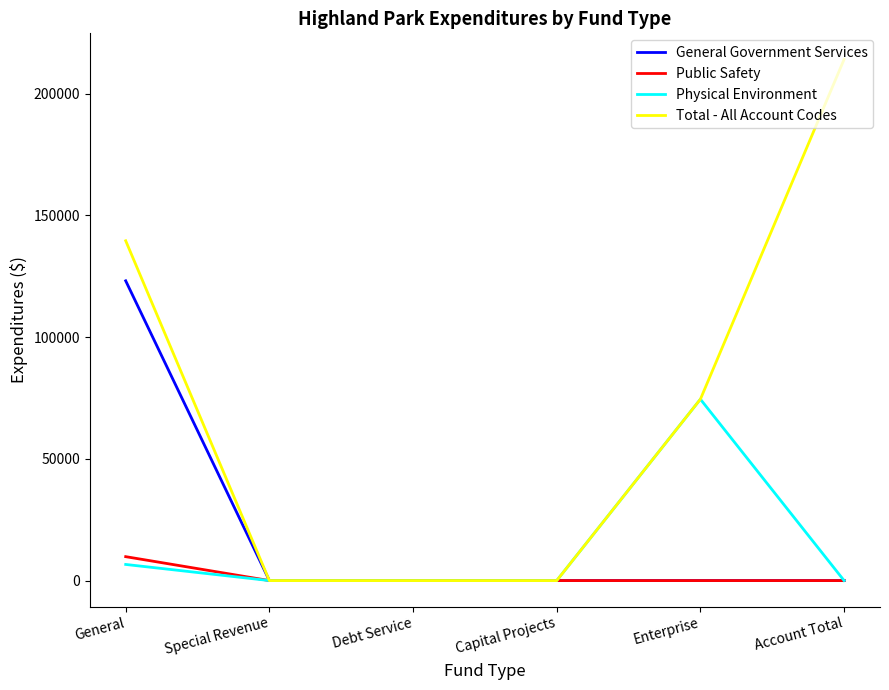

List the series in order of their peak value, highest first.

Total - All Account Codes, General Government Services, Physical Environment, Public Safety